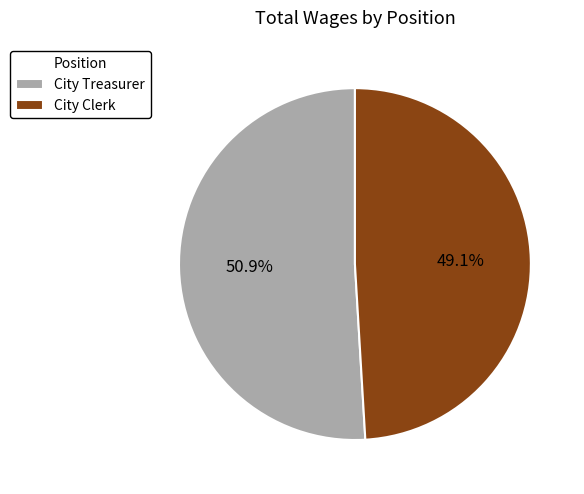

Does City Treasurer account for over 50% of the chart?

Yes